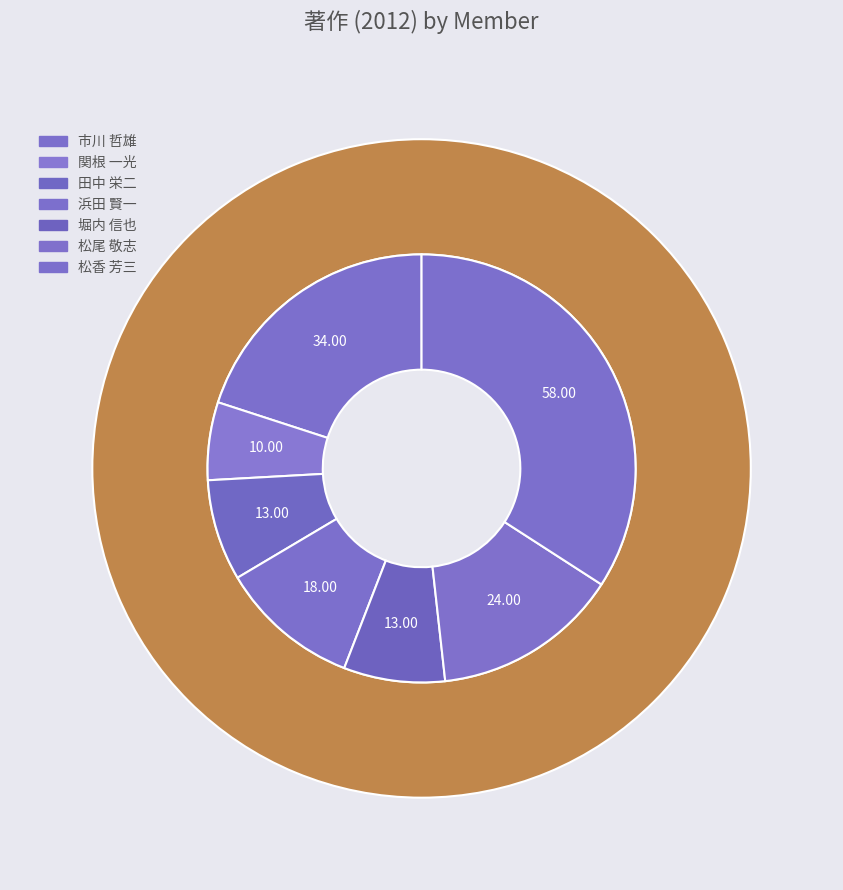

True or false: 堀内 信也 accounts for 8% of the total.

True